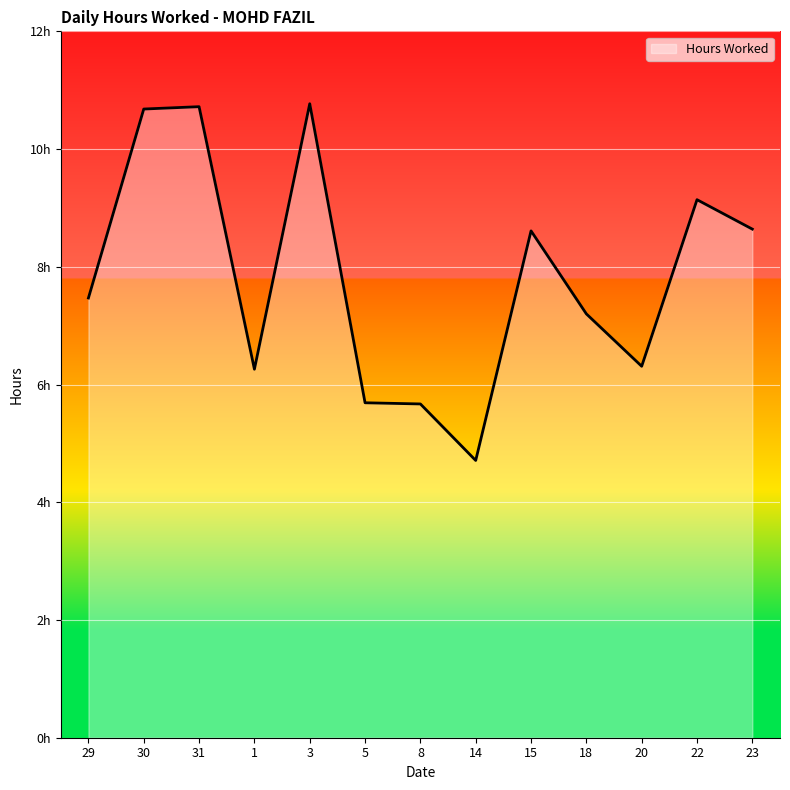

Does the chart display data point markers on the line(s)?

No